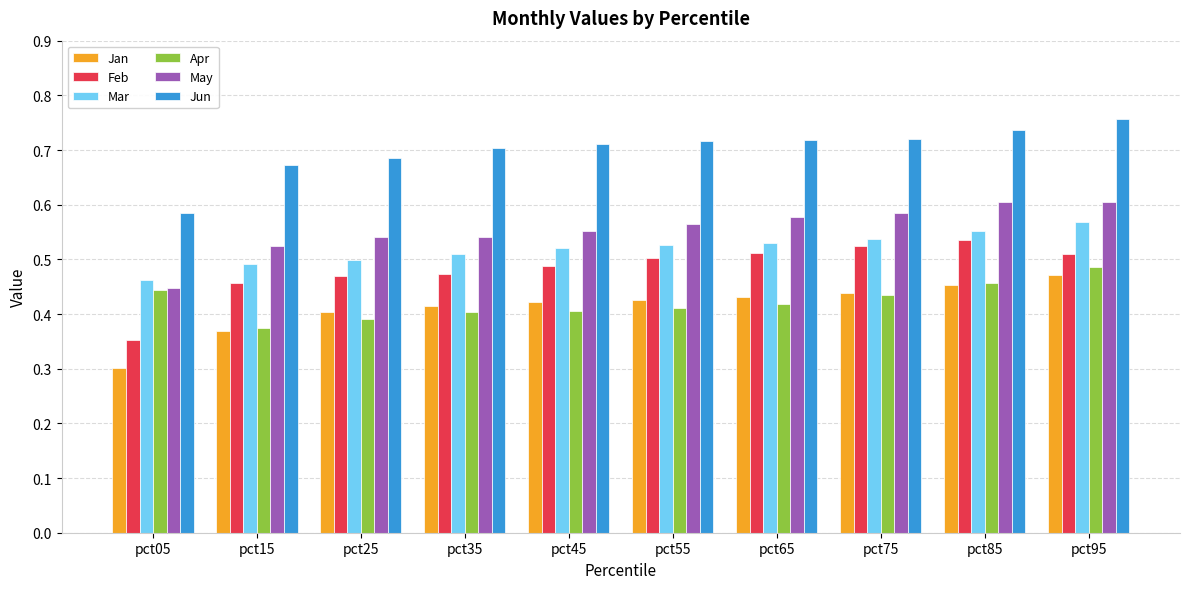

What is the difference between the maximum and minimum values in the Jun series?

0.2